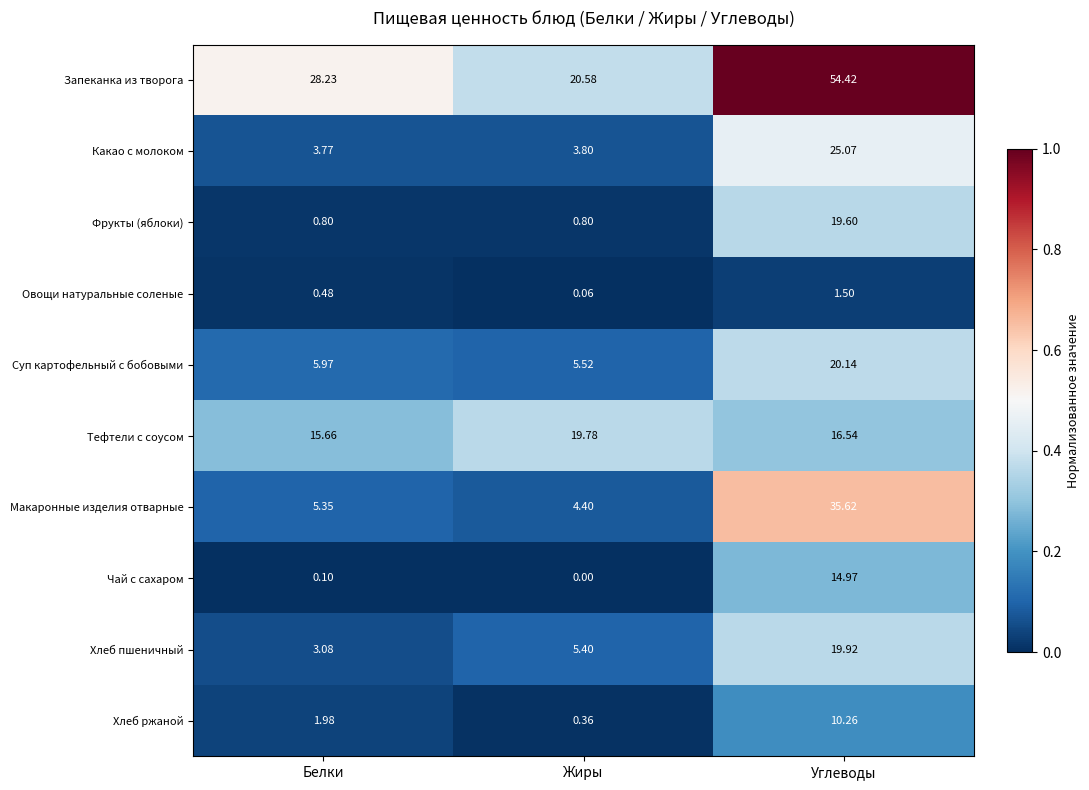

What is the spread (max minus min) of values at Углеводы?

52.9